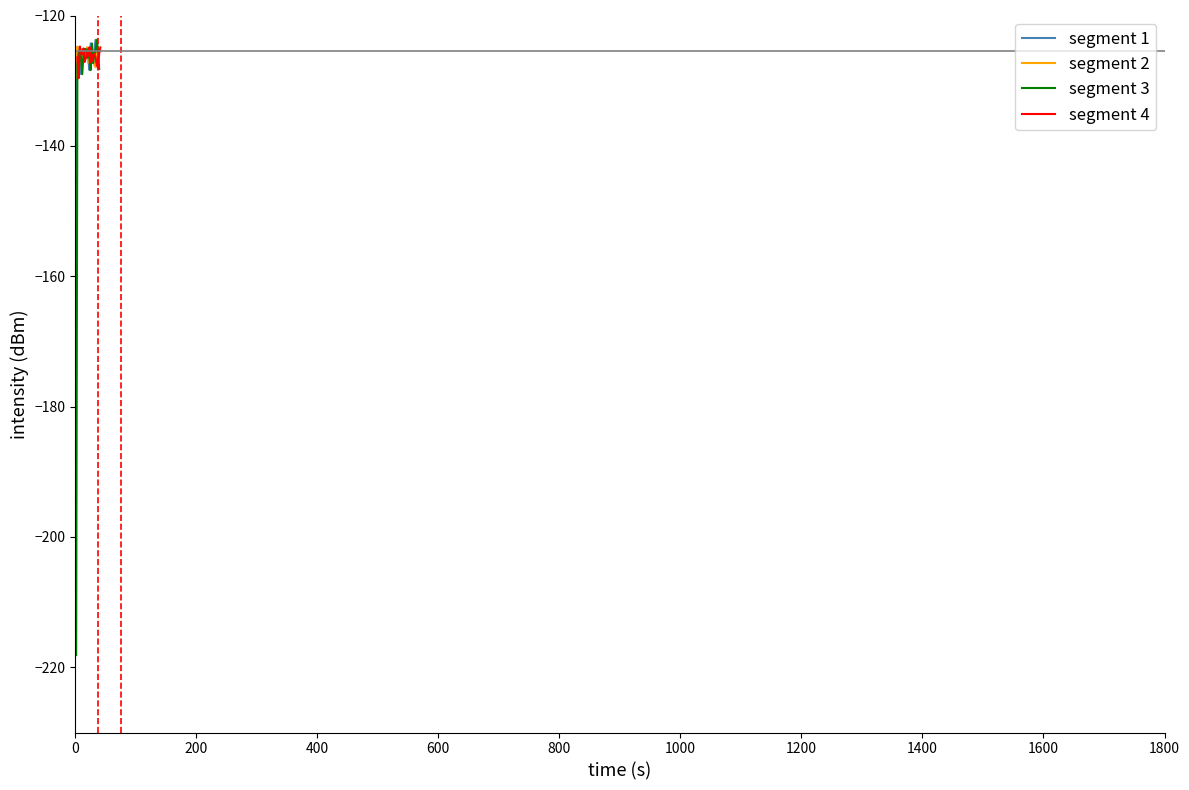

What are all the series names shown in the legend?

segment 1, segment 2, segment 3, segment 4